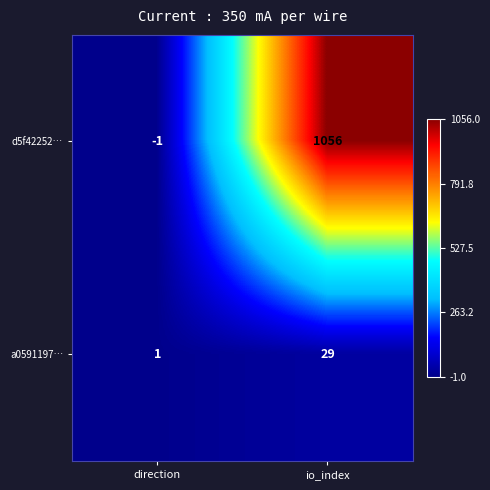

Reading left to right, what are all the values shown in this chart?

d5f42252…: direction=-1	io_index=1056
a0591197…: direction=1	io_index=29